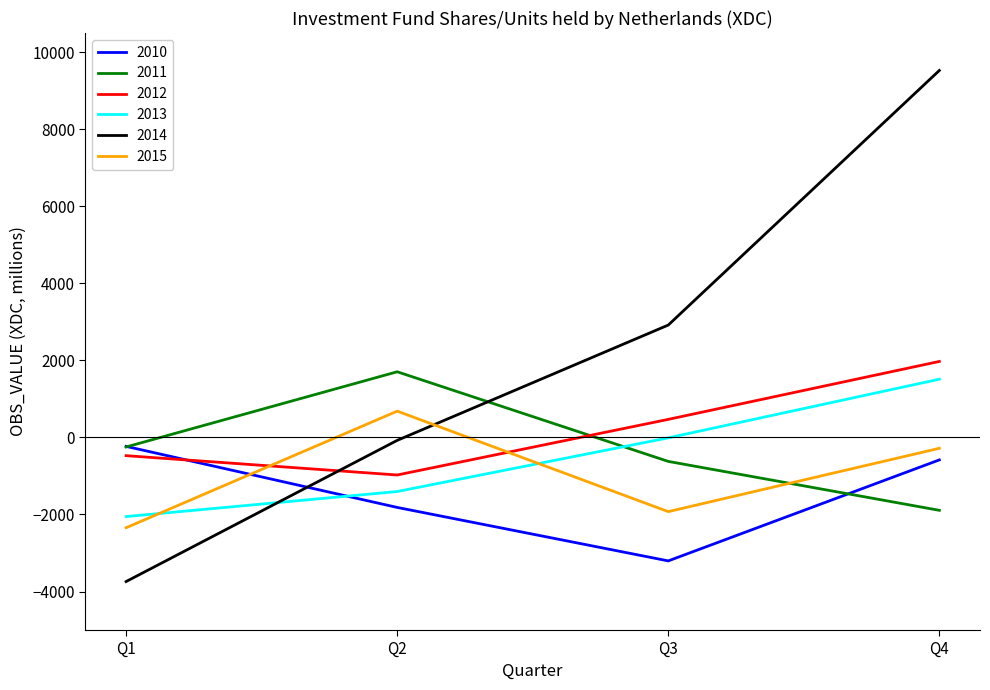

Where does the 2015 series first go above -282?

Q2